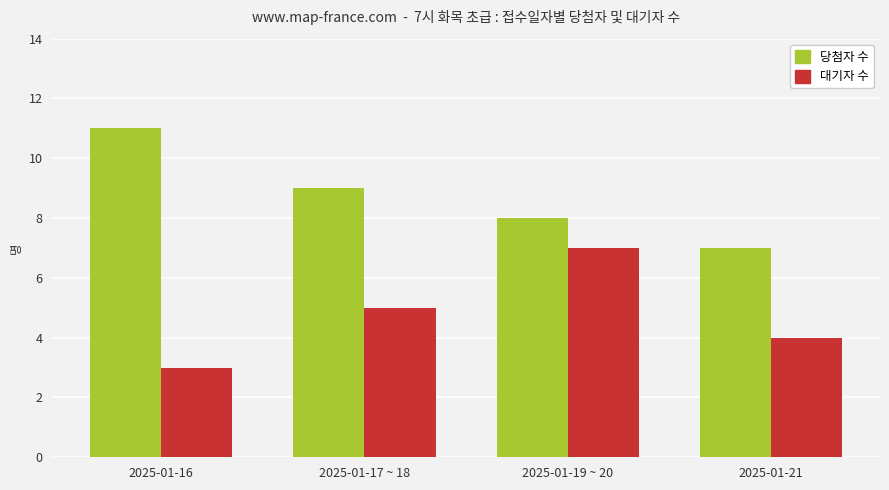

How many values in the 당첨자 수 series are below 9?

2